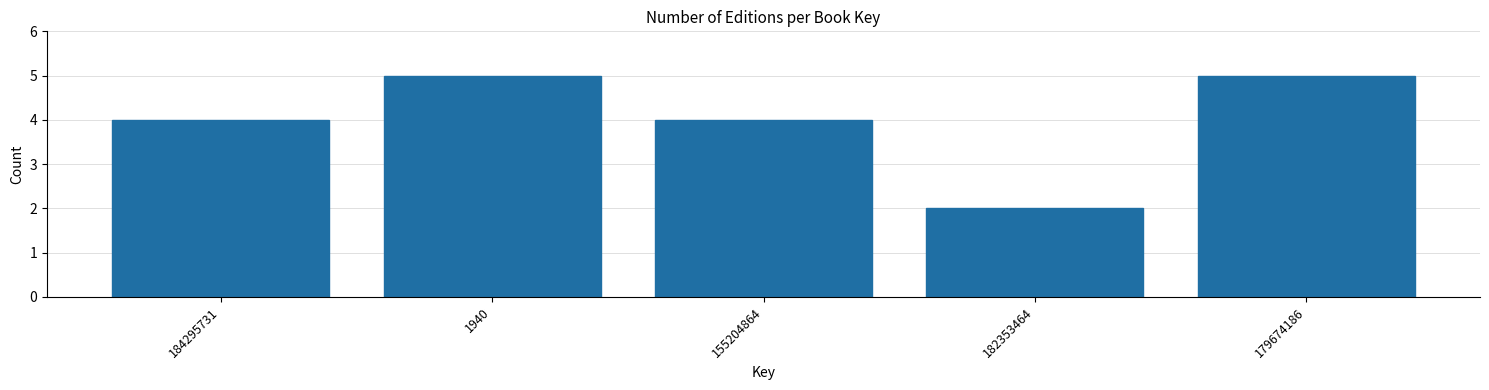

Reading left to right, extract all data points from this chart.

4	5	4	2	5